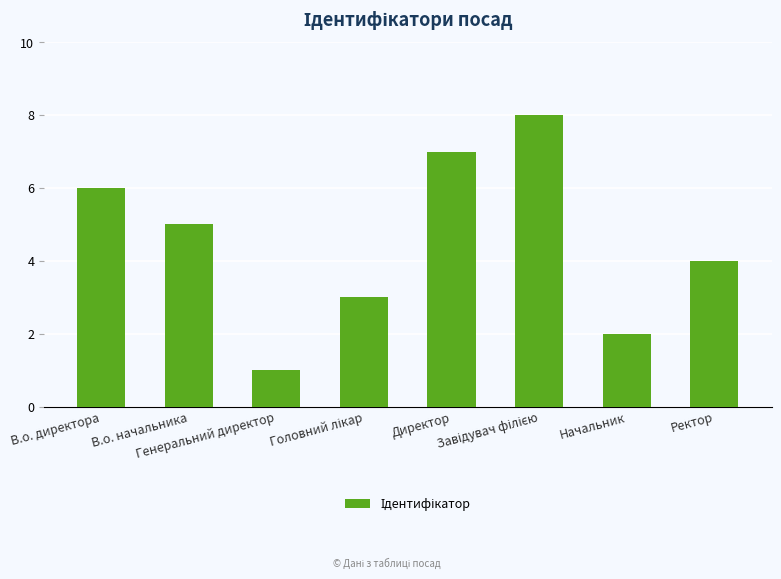

What is the maximum value shown in the chart?

8